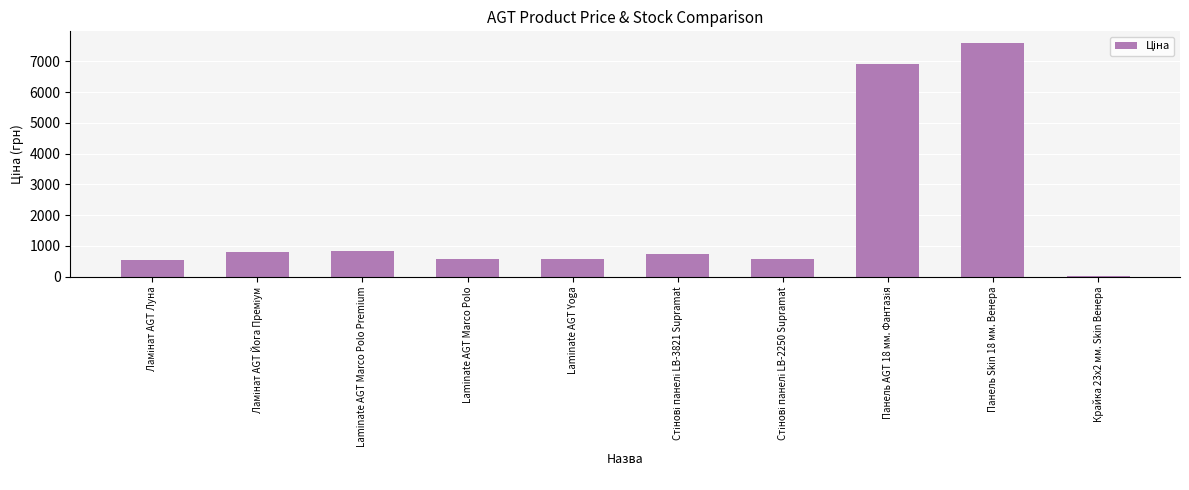

The chart shows a value of 224.4 at Laminate AGT Marco Polo Premium. True or false?

False